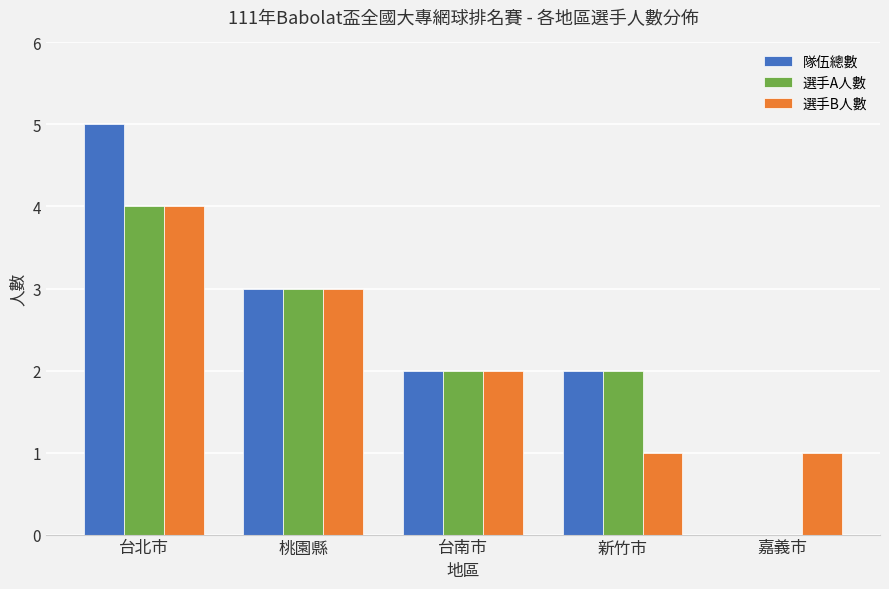

At which label does 隊伍總數 reach its peak?

台北市